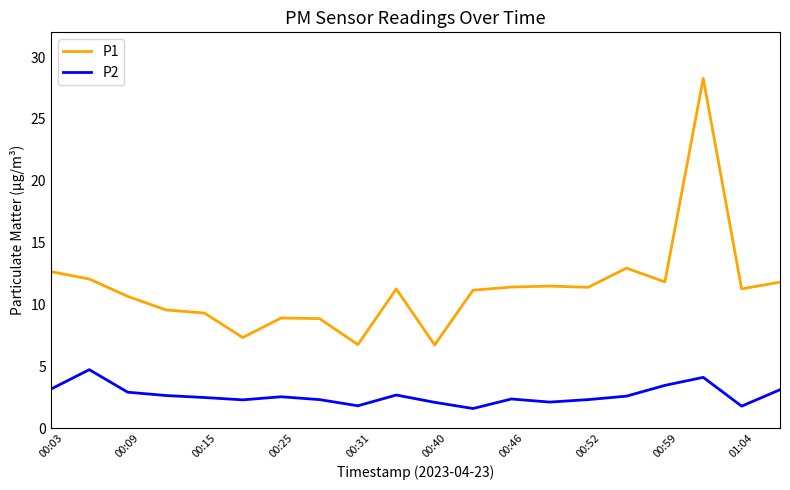

True or false: P1 and P2 intersect in this chart.

False